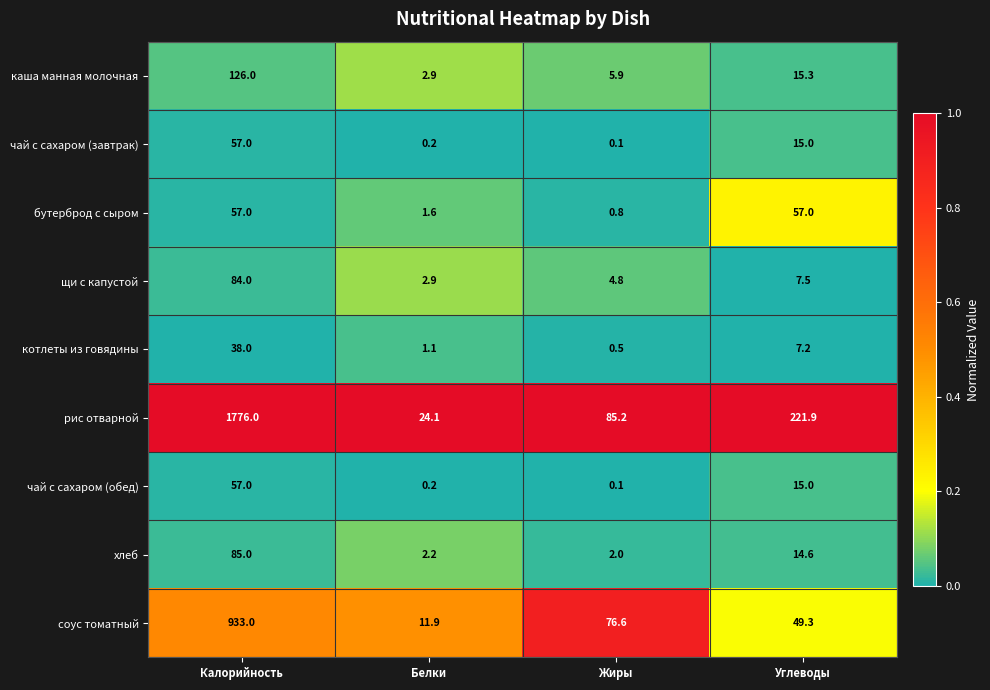

What is the difference between the maximum and minimum values in the каша манная молочная series?

123.1